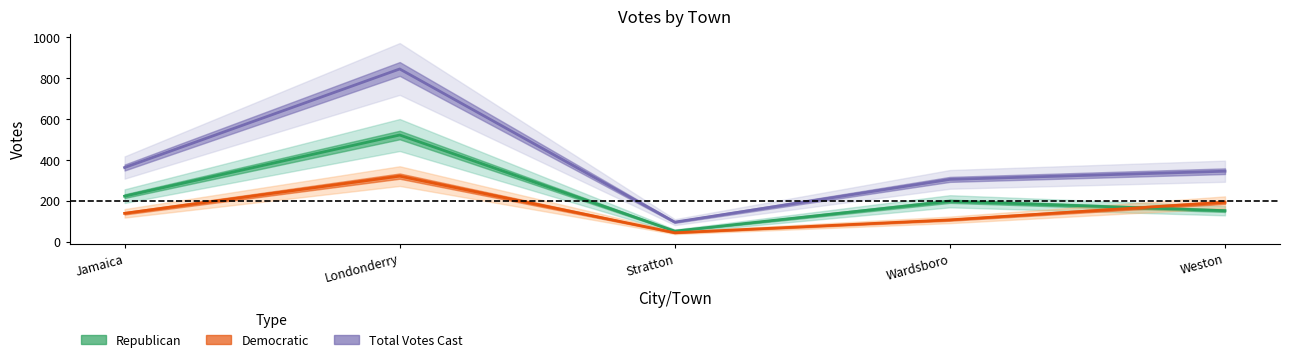

Which category has the lowest value across all series?

Stratton